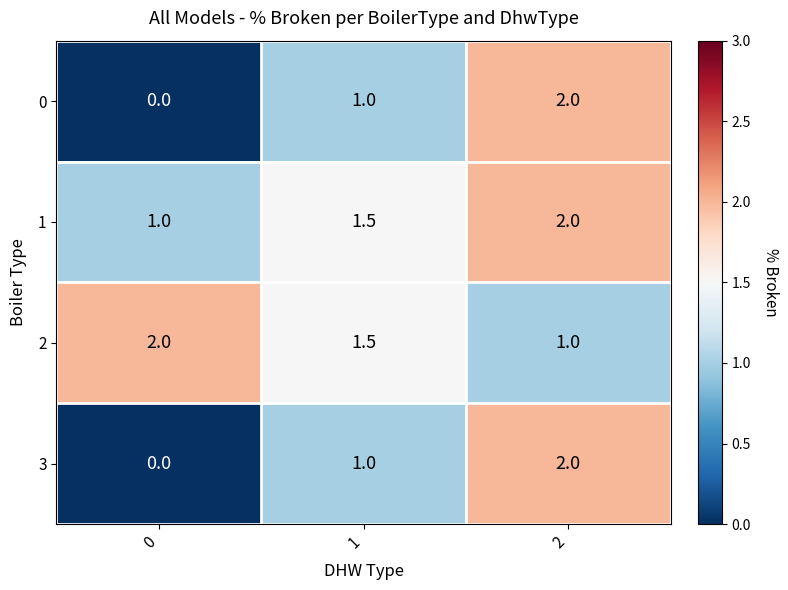

What is the total value across all series at 2?

7.0